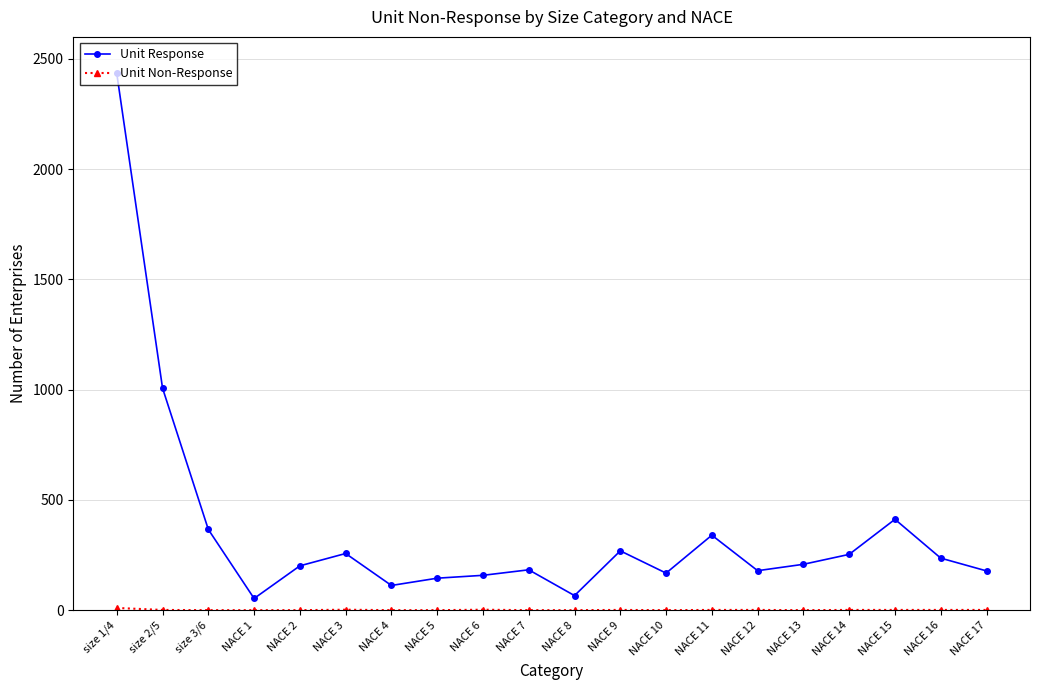

What is the difference between the second highest and minimum values in the Unit Response series?

954